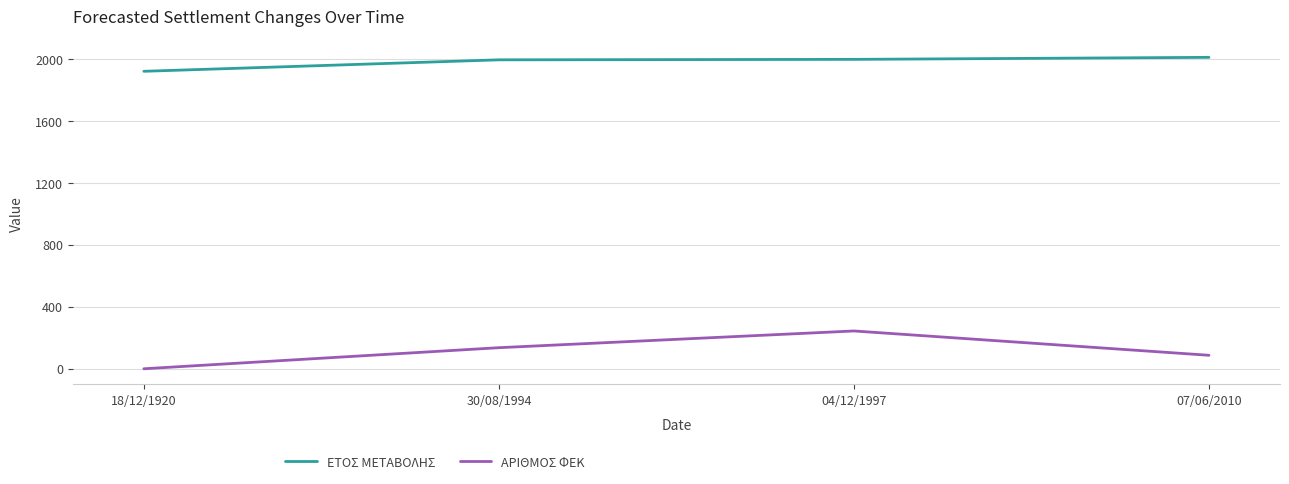

True or false: ΕΤΟΣ ΜΕΤΑΒΟΛΗΣ and ΑΡΙΘΜΟΣ ΦΕΚ cross at least once.

False